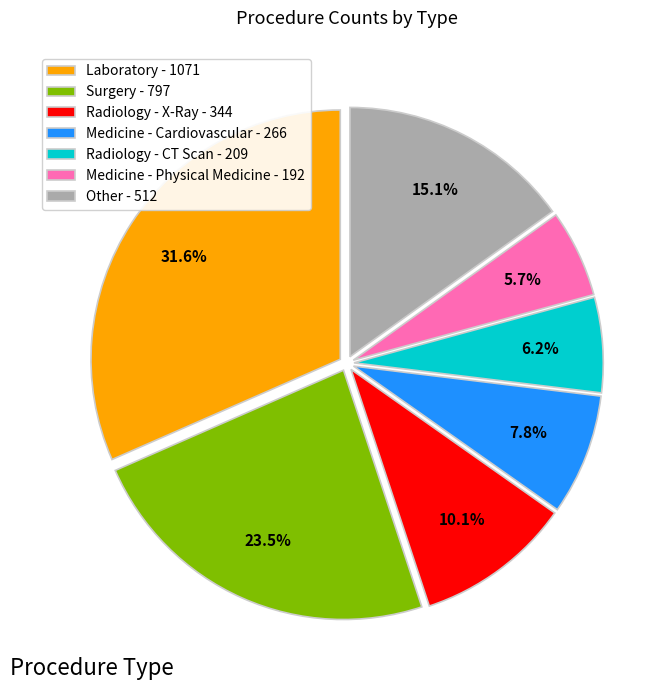

Is there a majority slice in this chart?

No